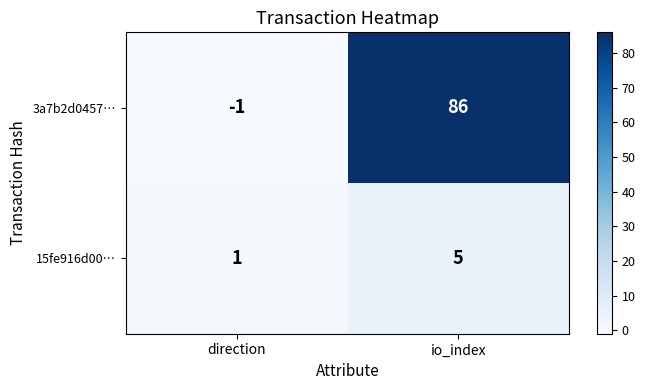

What is the sum of the 15fe916d00… values at io_index and direction?

6